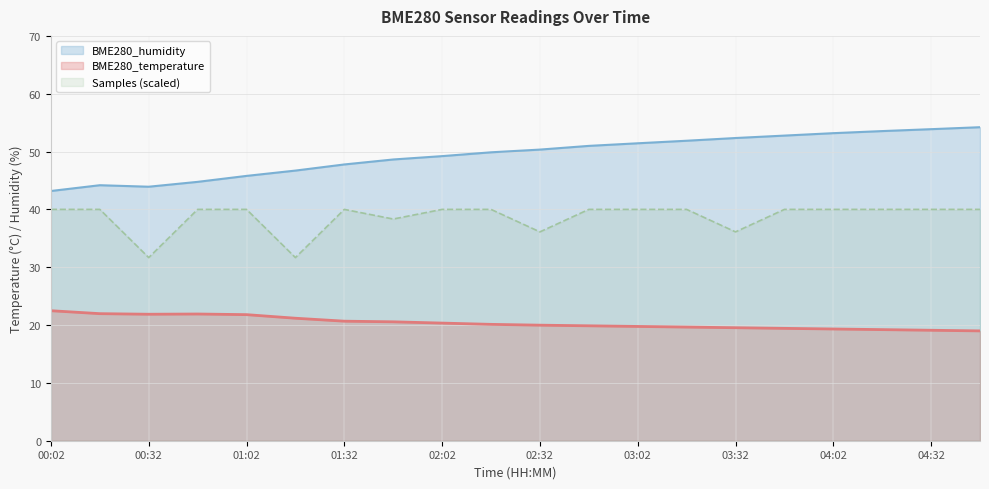

At which label does BME280_humidity first exceed 50?

02:32